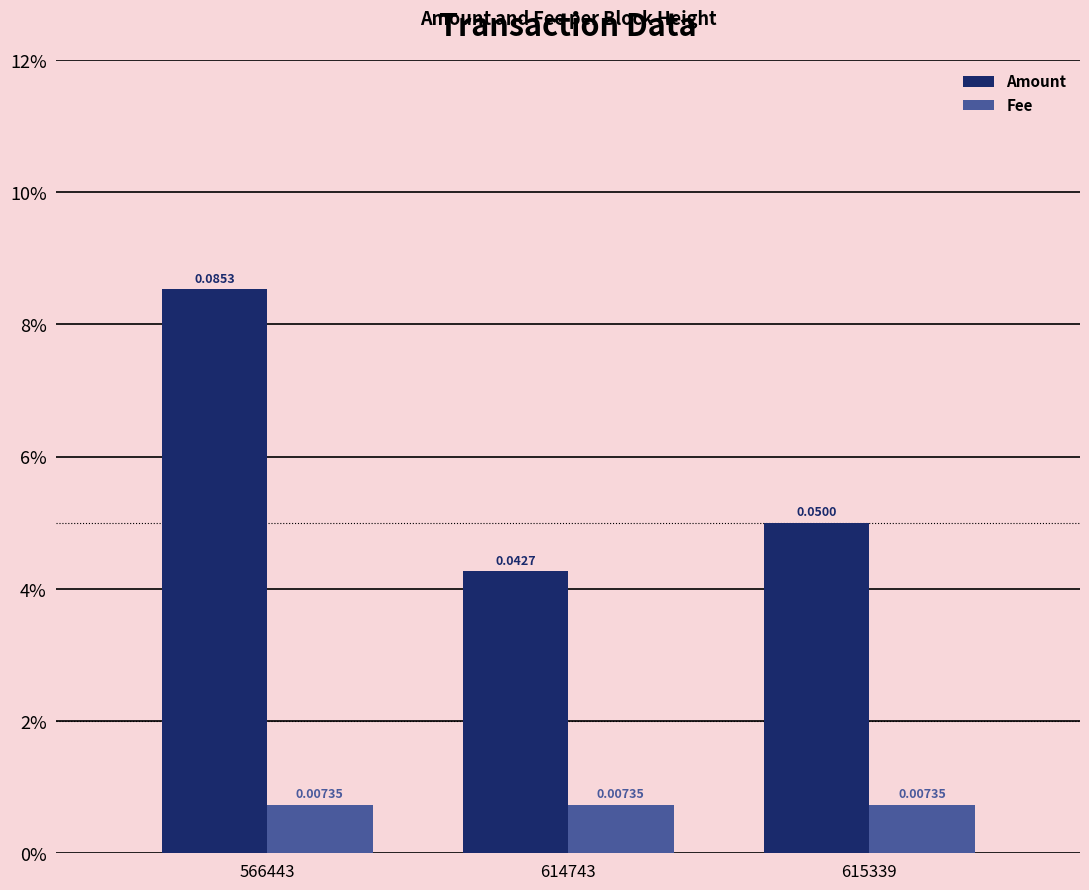

Does the chart contain stacked bars?

No